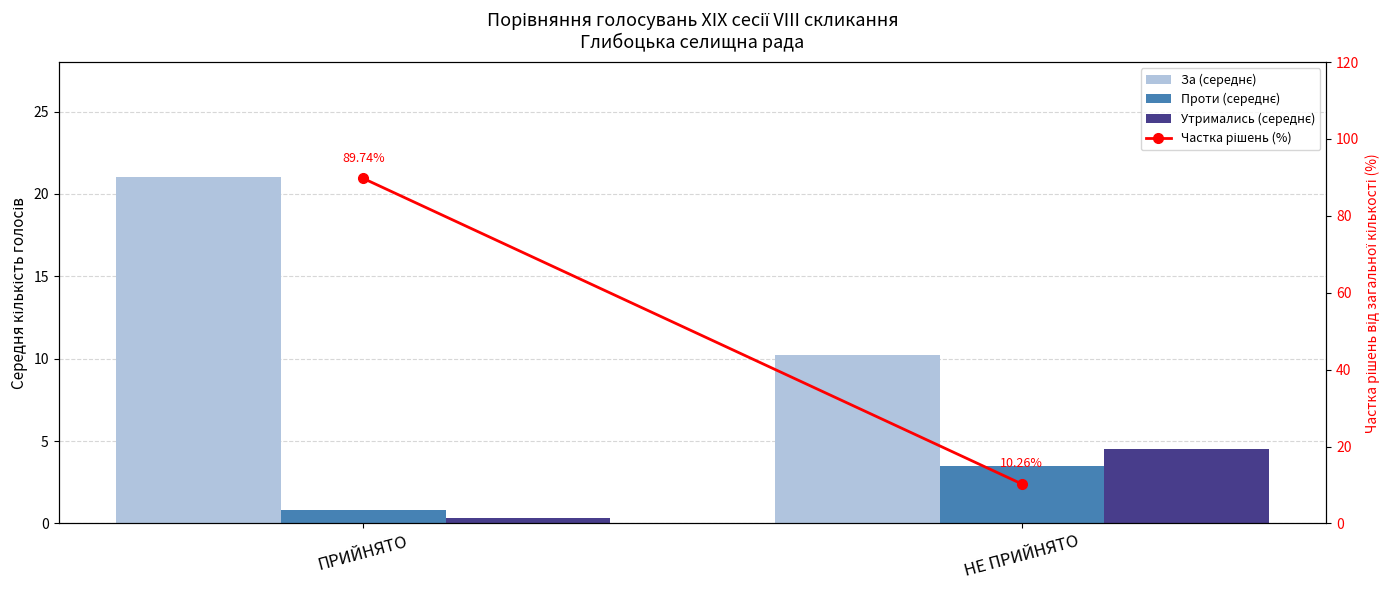

Which series changed the most between ПРИЙНЯТО and НЕ ПРИЙНЯТО?

Частка рішень (%)